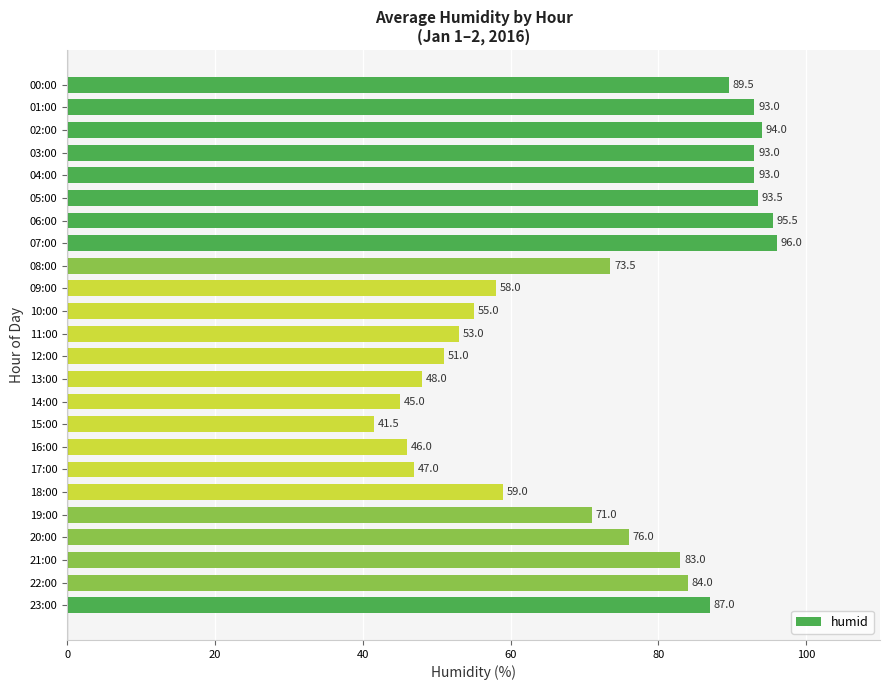

Which label corresponds to the largest value in the chart?

07:00